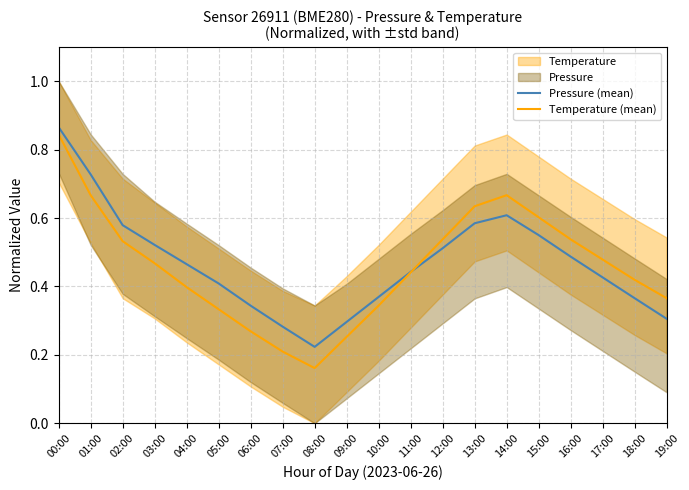

Is this an area chart (filled region under the line)?

No